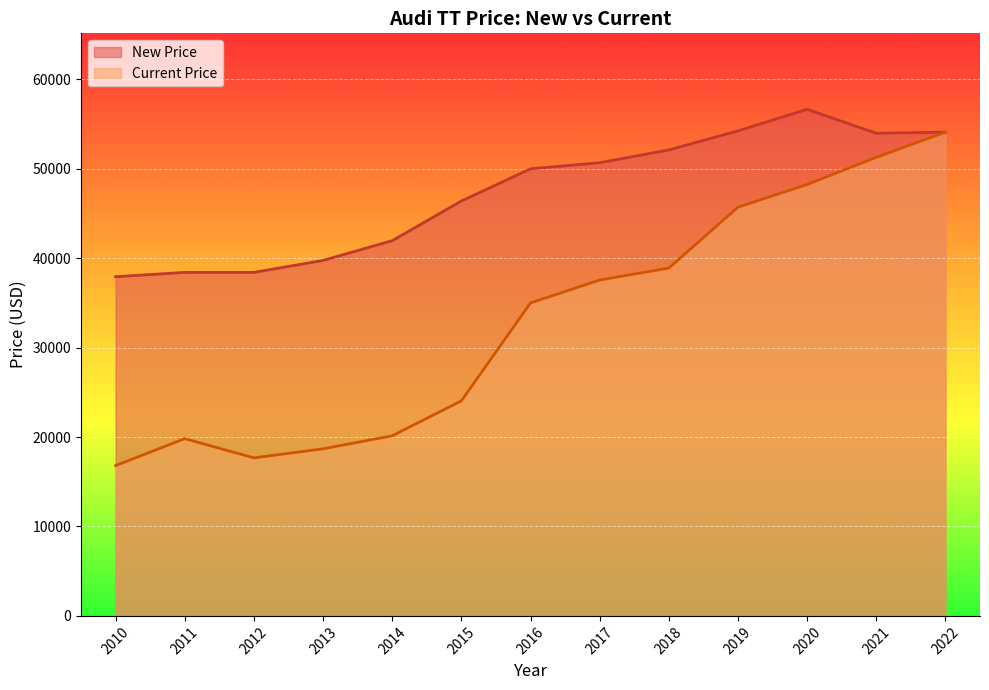

Rank the categories by New Price value from highest to lowest.

2020, 2019, 2022, 2021, 2018, 2017, 2016, 2015, 2014, 2013, 2012, 2011, 2010